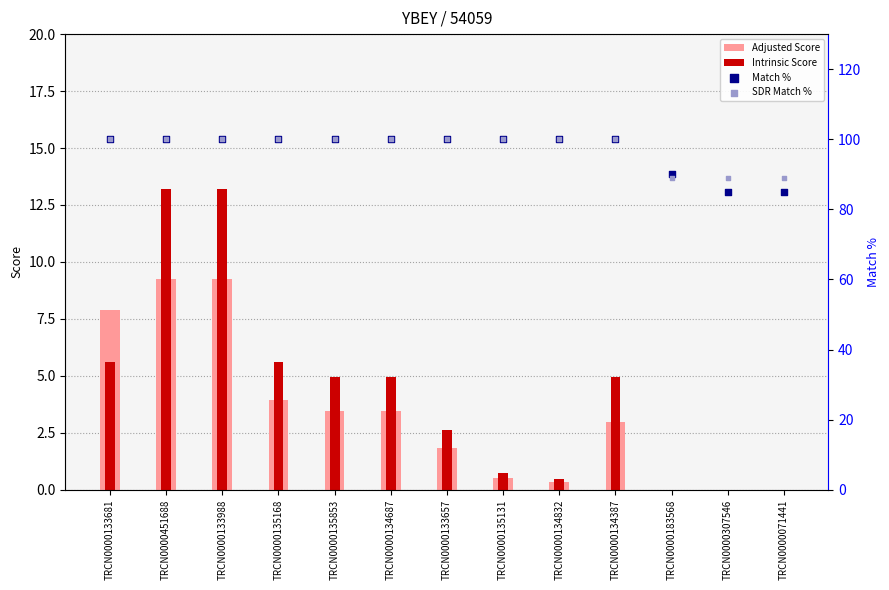

What are all the series names shown in the legend?

Adjusted Score, Intrinsic Score, Match %, SDR Match %